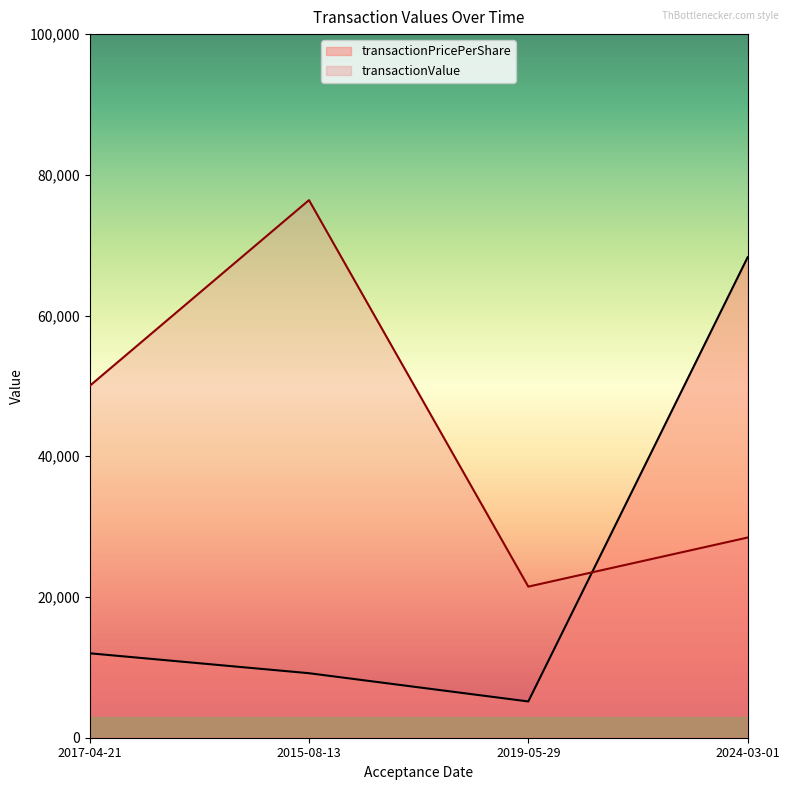

Rank the series at 2019-05-29 from highest to lowest value.

transactionValue, transactionPricePerShare